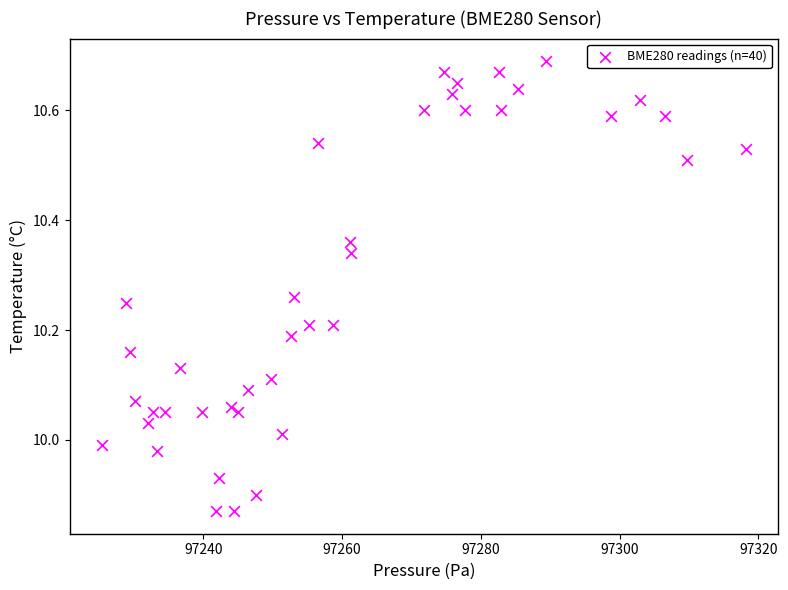

What is the range of Y values (max minus min)?

0.8